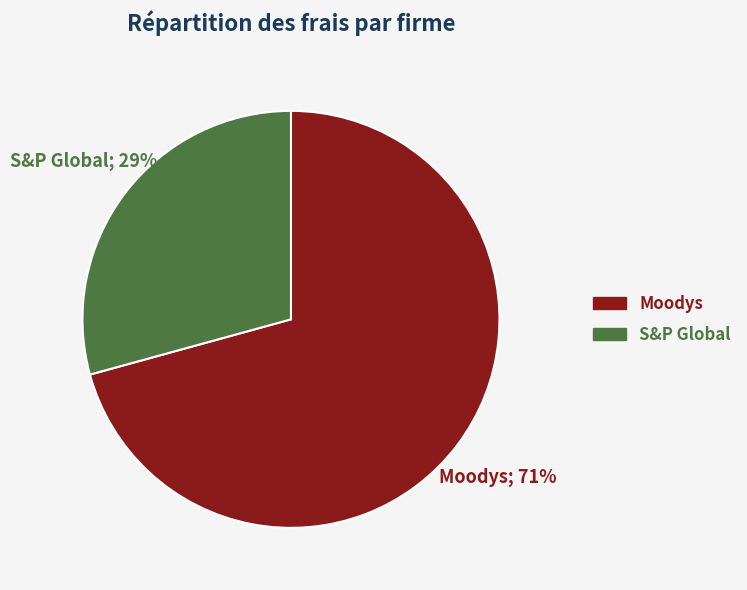

To the nearest percent, what portion does S&P Global represent?

29%